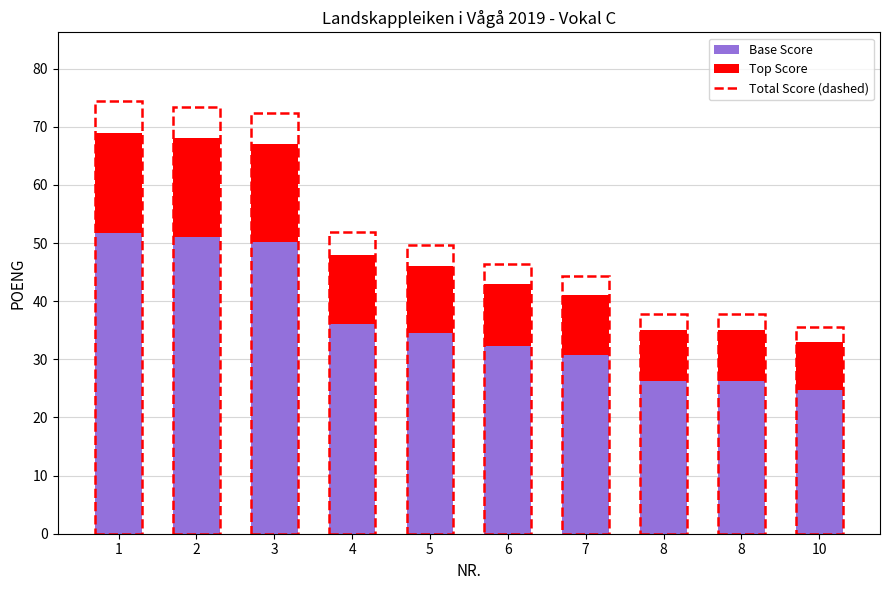

Read the Base Score value at 6.

32.2